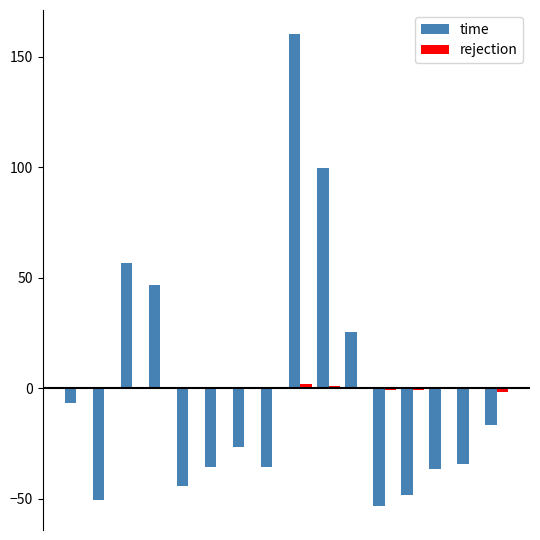

Reading right to left, list all the values displayed in this chart.

time: -16.5	-34.5	-36.5	-48.5	-53.5	25.5	99.5	160.5	-35.5	-26.5	-35.5	-44.5	46.5	56.5	-50.5	-6.5
rejection: -1.9	0.1	0.1	-0.9	-0.9	0.1	1.1	2.1	0.1	0.1	0.1	0.1	0.1	0.1	0.1	0.1